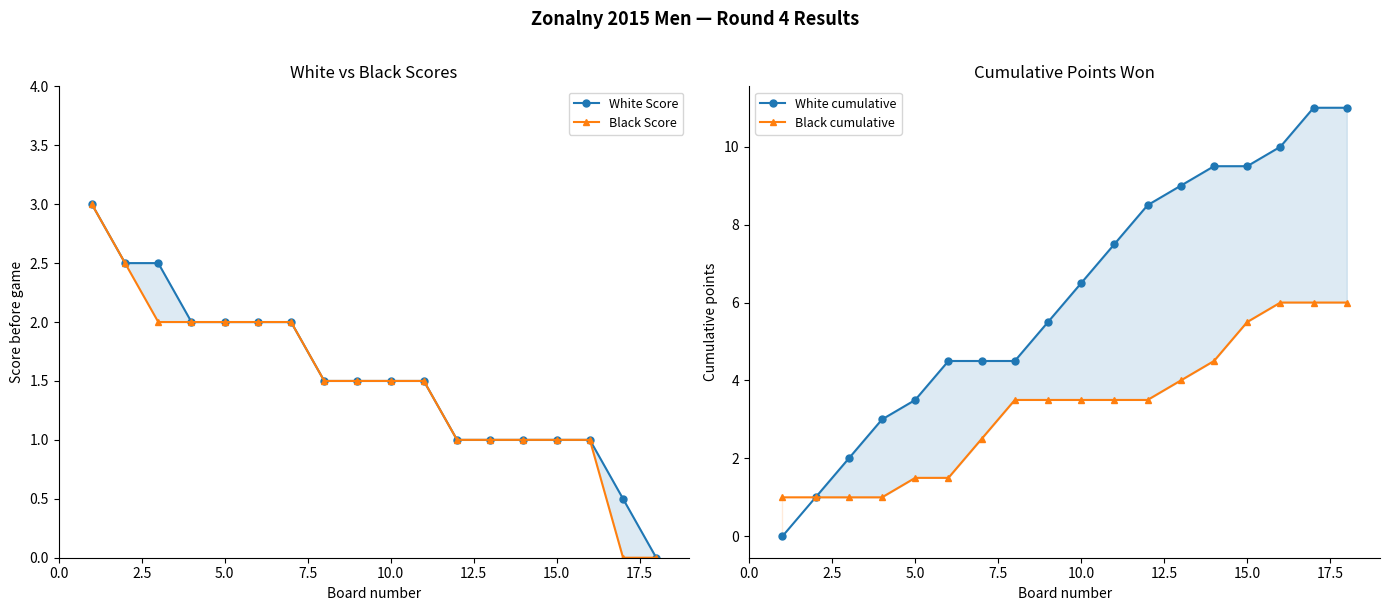

How many Black Score values are between 1 and 2?

14